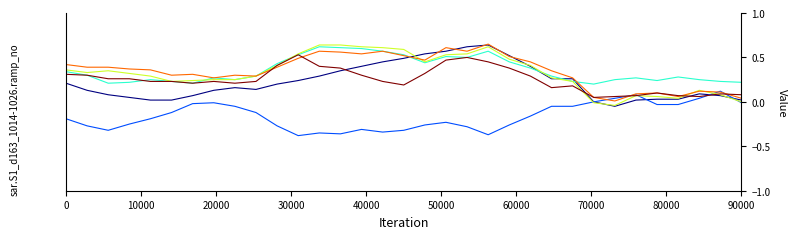

How many categories are shown in the chart?

33